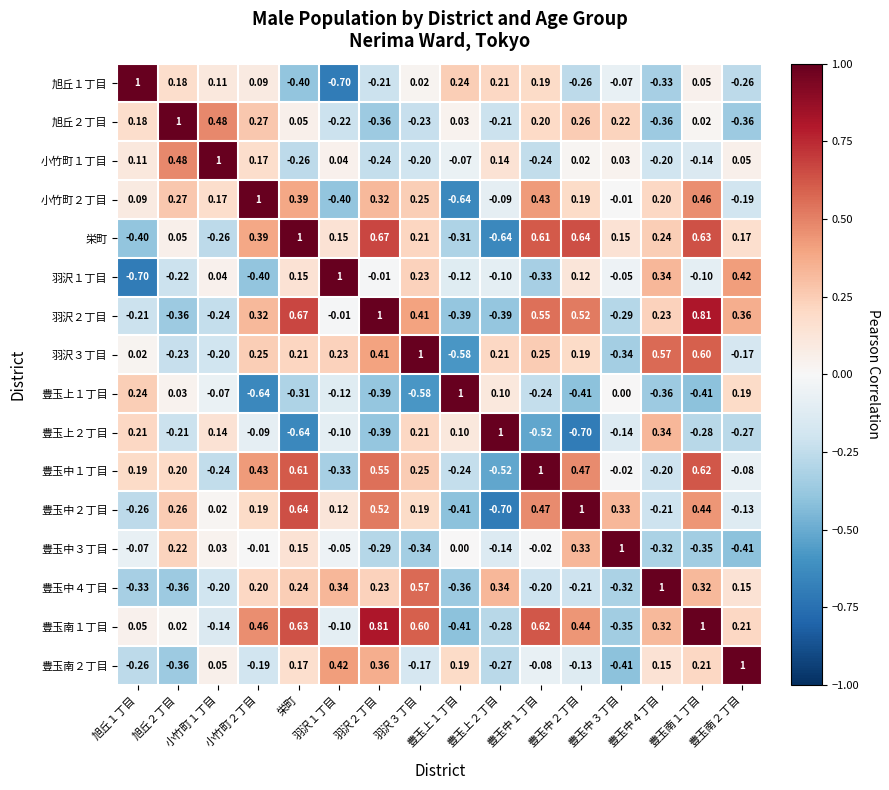

Count the number of data series in this chart.

16